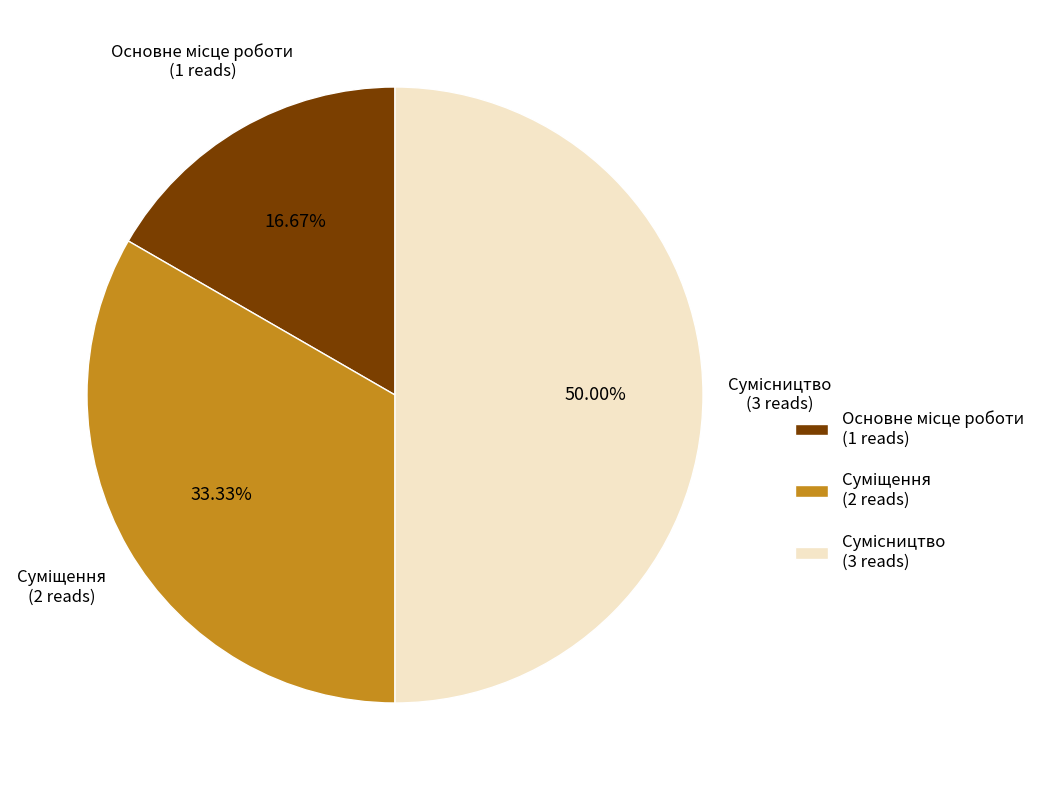

What is the ratio of the value at Основне місце роботи to the value at Суміщення?

0.5